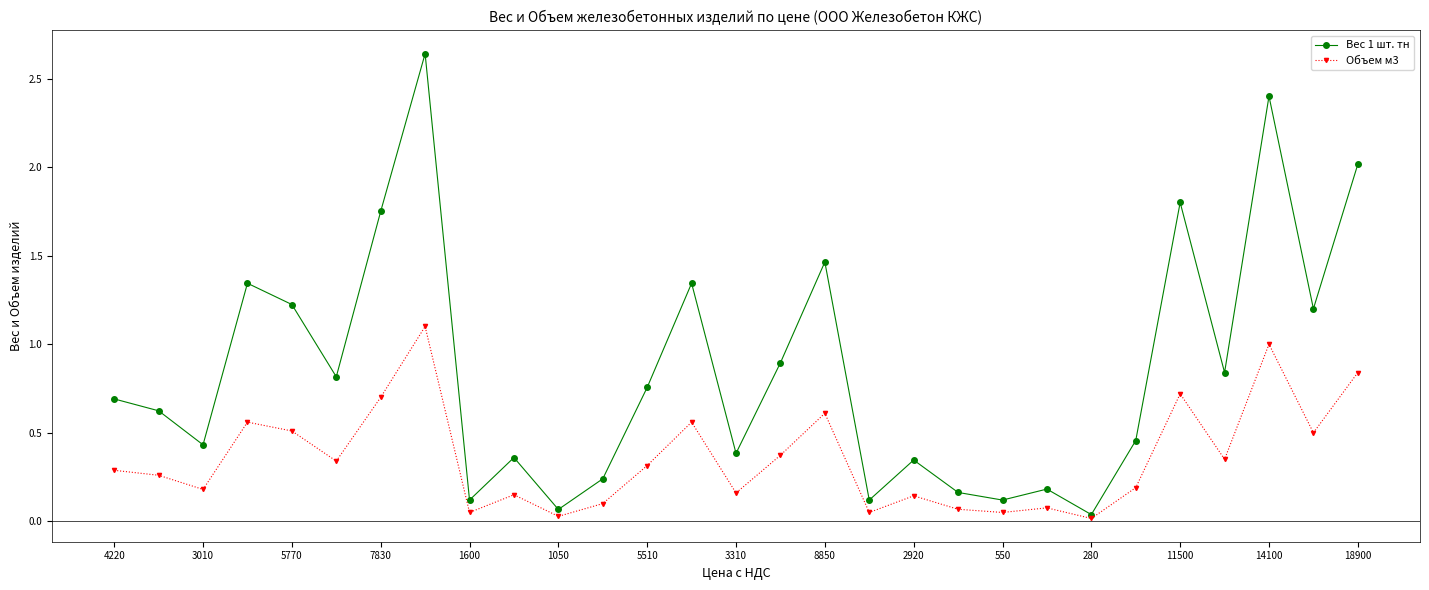

How many interior local valleys does the Объем м3 series have?

10